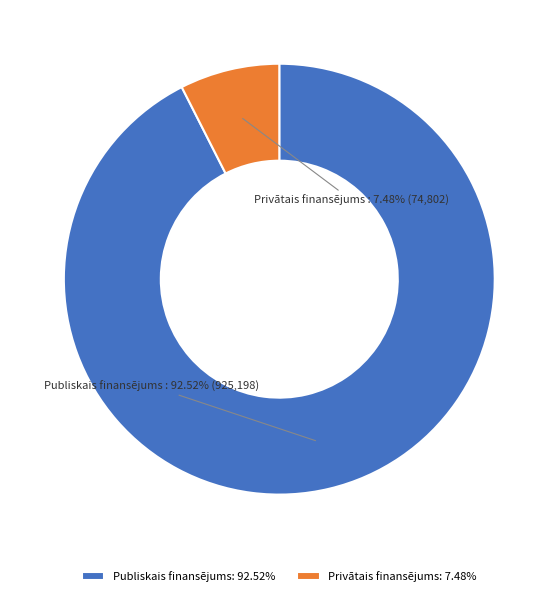

To the nearest percent, what percentage of the pie is Privātais finansējums?

7%